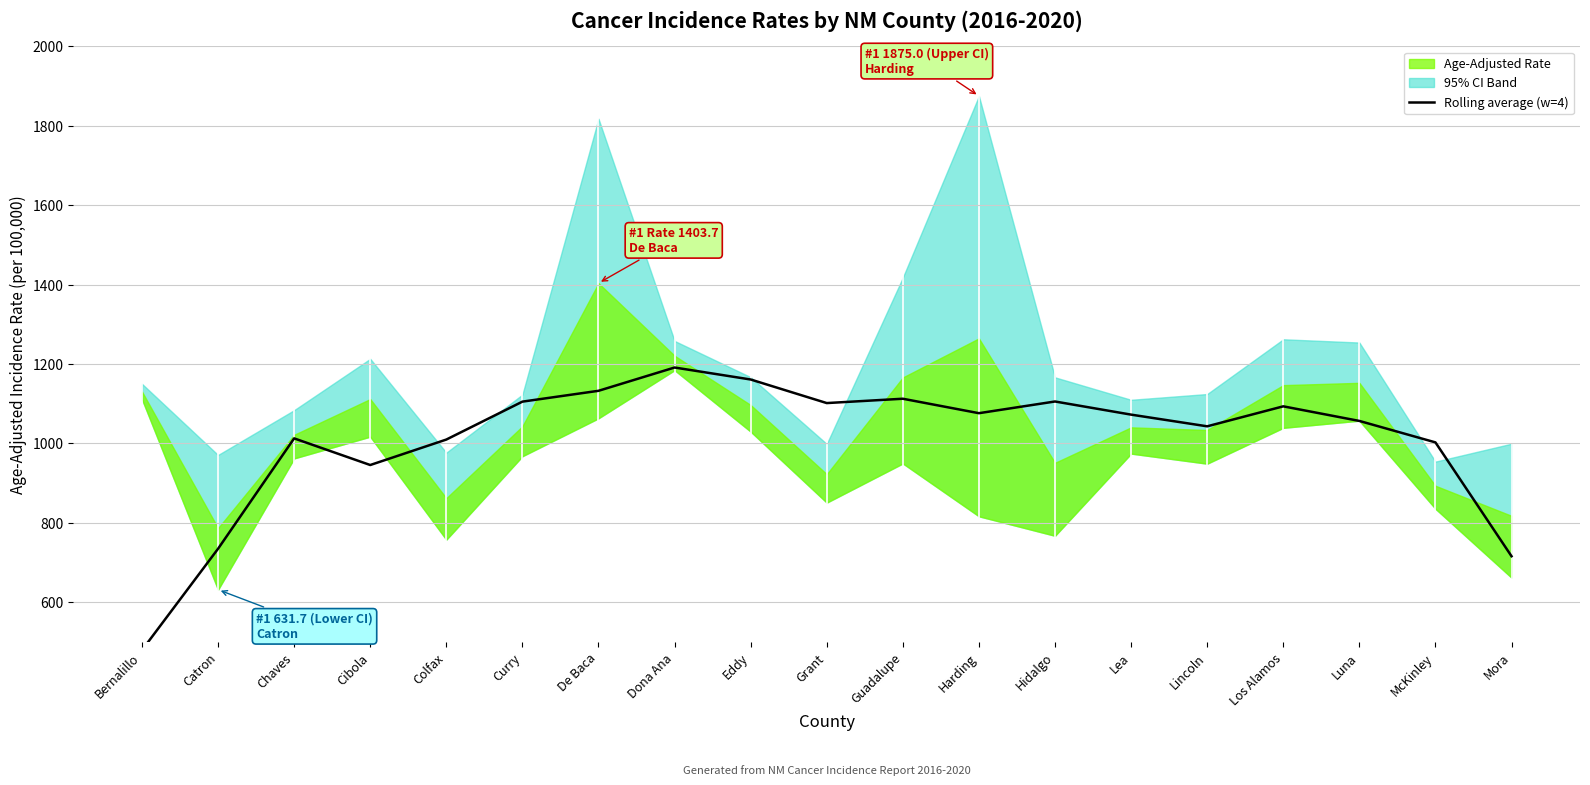

List the labels in order of value, largest first.

Dona Ana, Eddy, De Baca, Guadalupe, Hidalgo, Curry, Grant, Los Alamos, Harding, Lea, Luna, Lincoln, Chaves, Colfax, McKinley, Cibola, Catron, Mora, Bernalillo